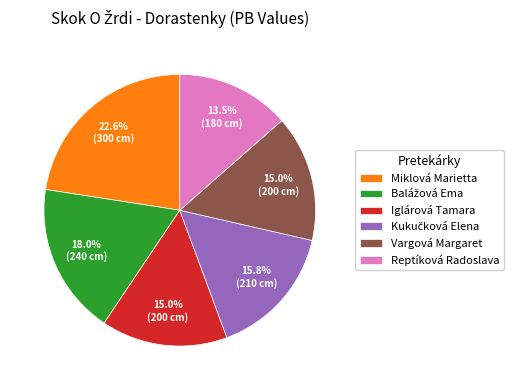

Does Miklová Marietta account for over 50% of the chart?

No